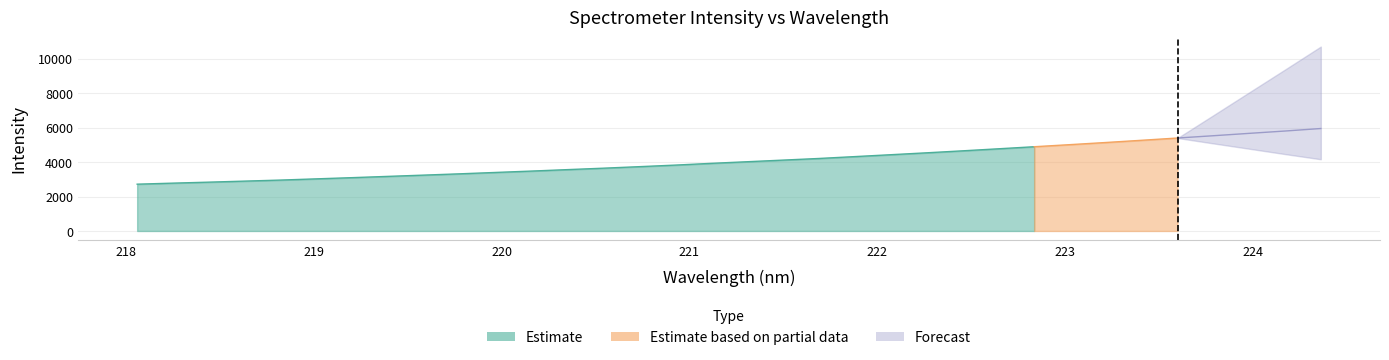

What is the value of the 9th point from the left?

3246.5